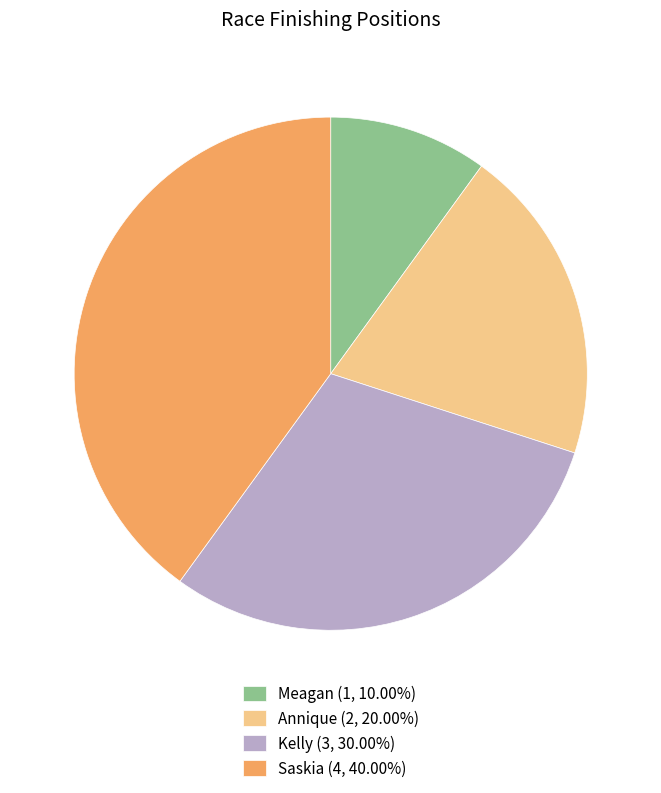

What is the ratio of the value at Meagan (1, 10.00%) to the value at Kelly (3, 30.00%)?

0.3